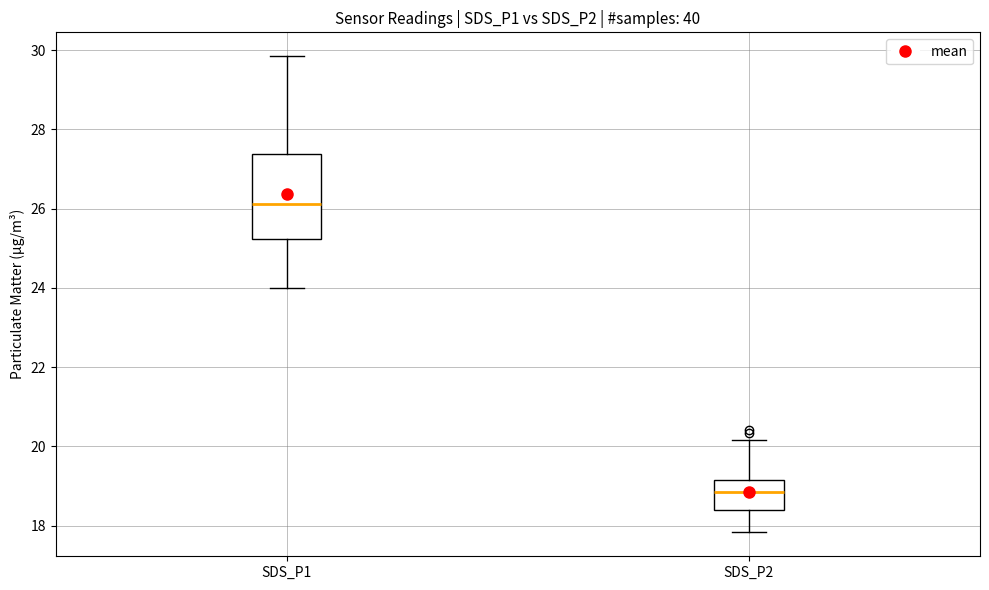

Where does the lower whisker of the box for SDS_P1 end on the y-axis? The values are not printed on the chart, so give them approximately, as read against the axis.

24.0